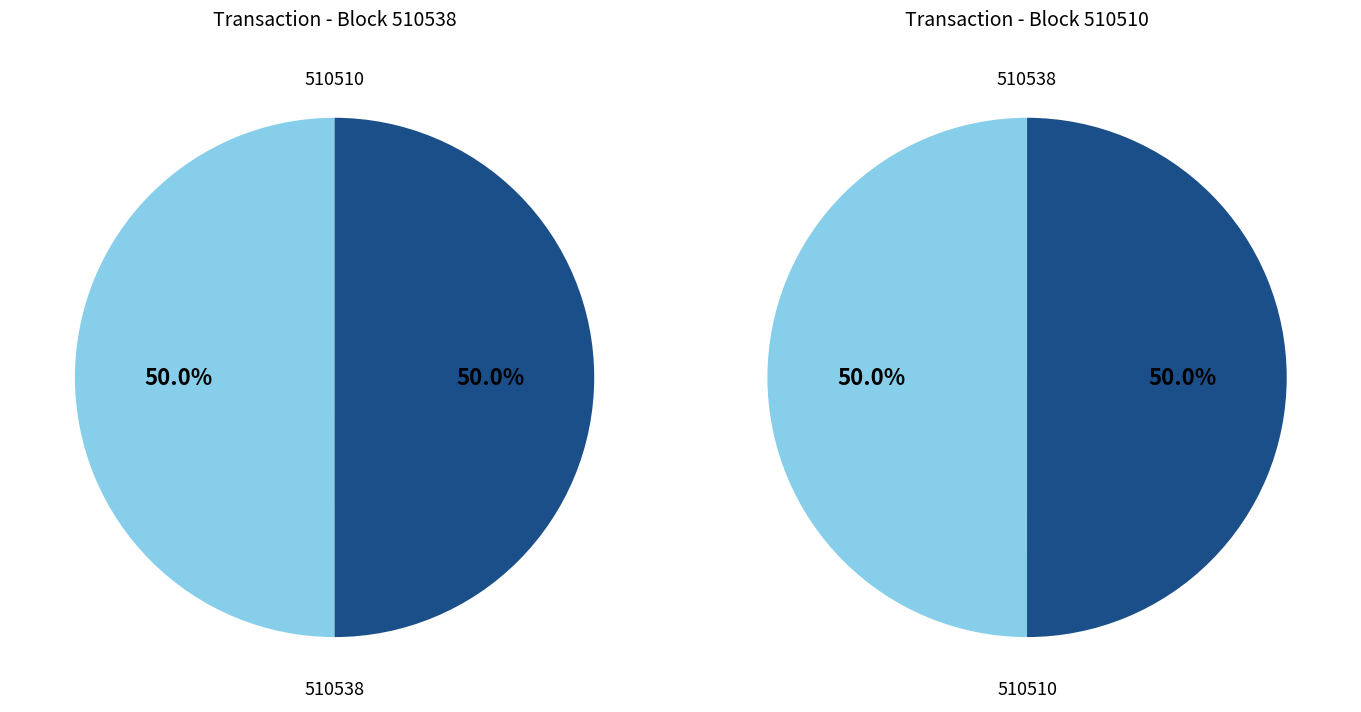

How many segments does this pie chart have?

2